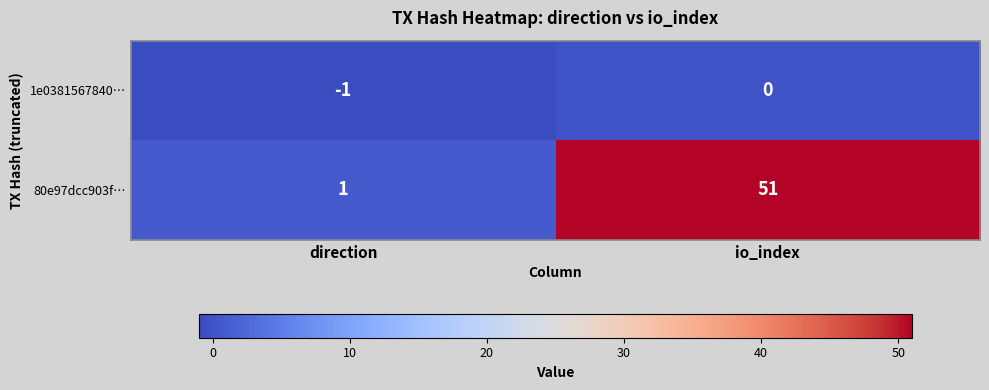

Which category has the highest value across all series?

io_index